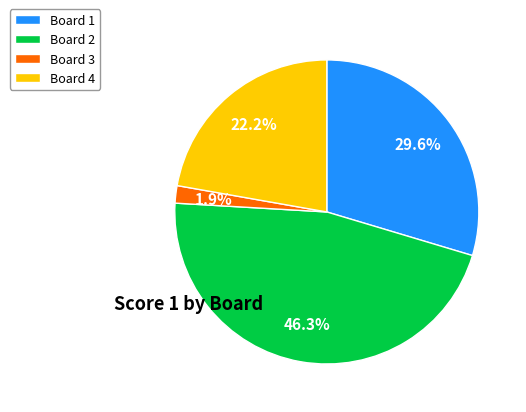

Is it true that Board 4 is 22% of the pie?

True